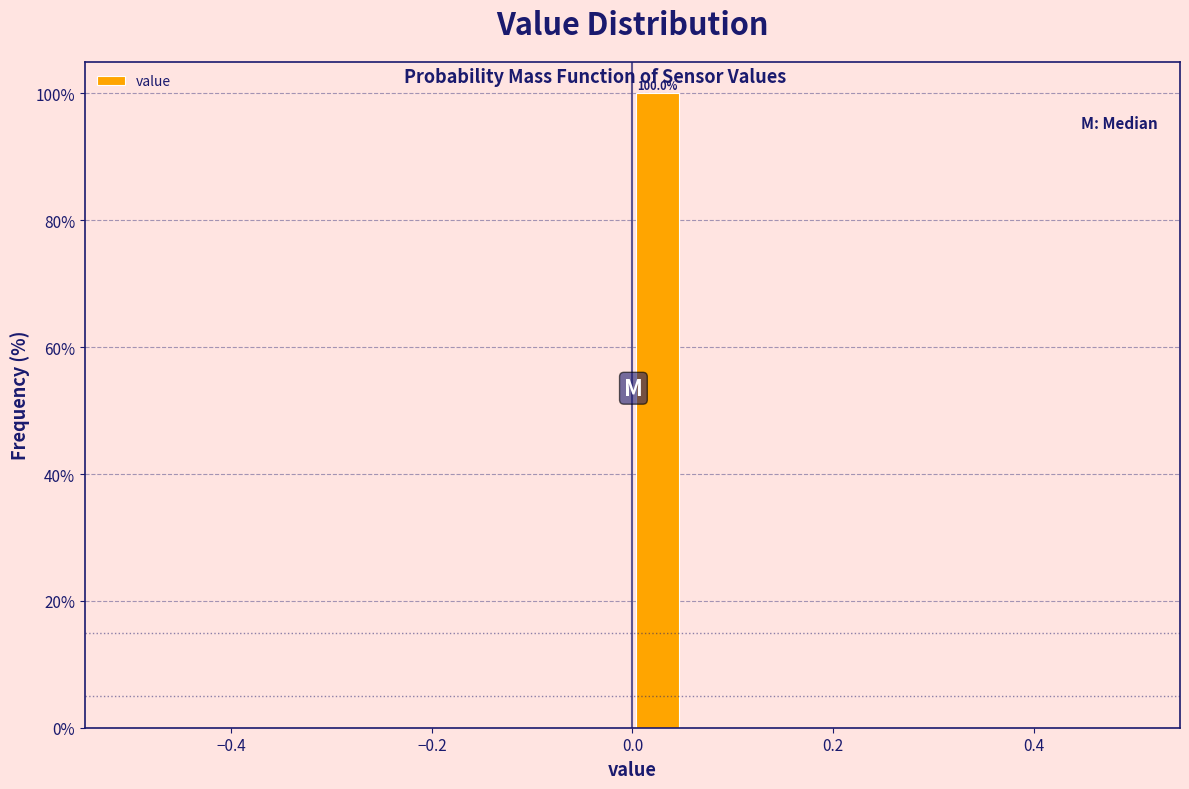

Around what value on the x-axis is the tallest bar? Give the approximate position of its centre, as read against the axis.

0.02